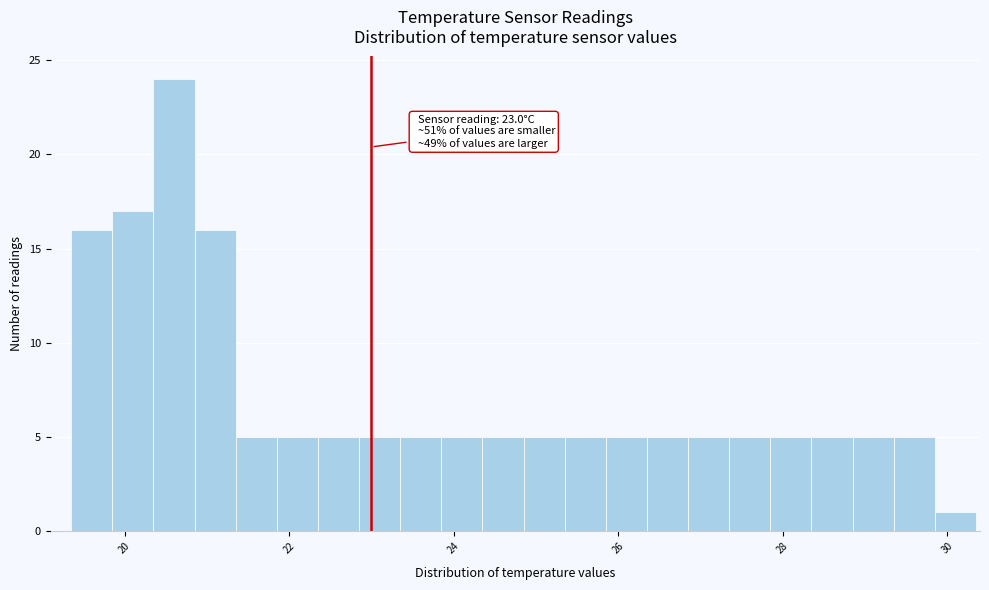

Around what value on the x-axis is the tallest bar? Give the approximate position of its centre, as read against the axis.

20.6